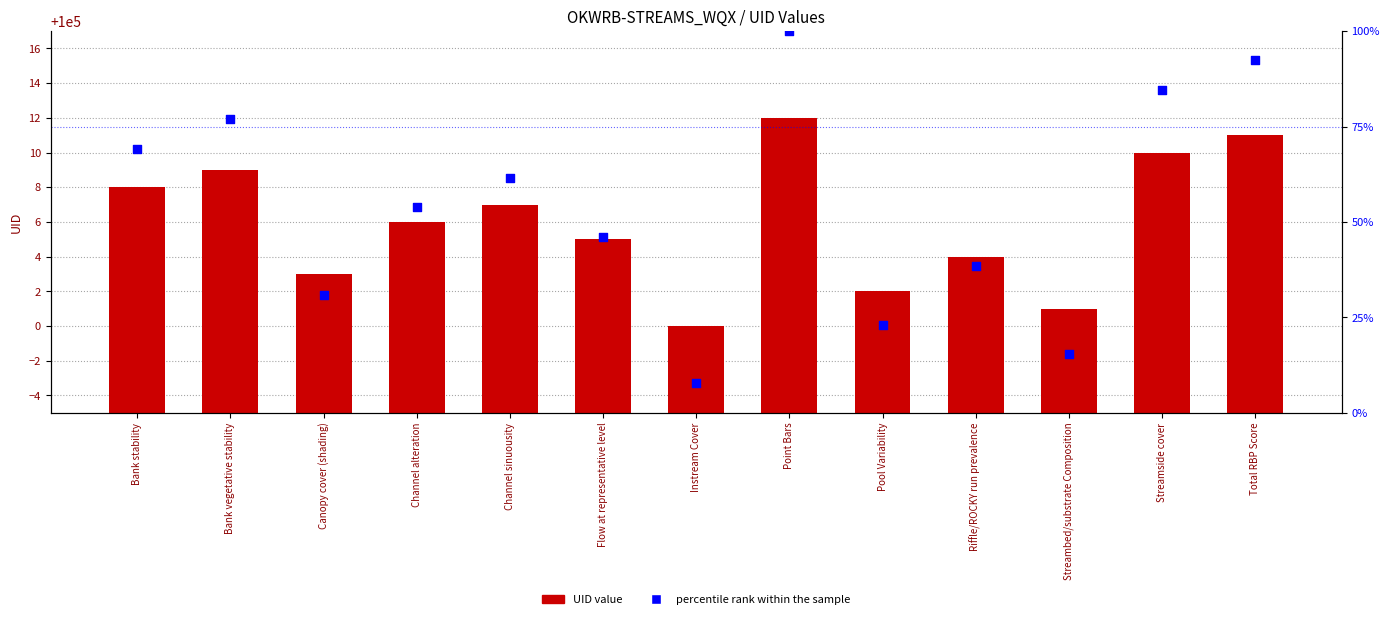

Which series contains the highest Y value?

UID